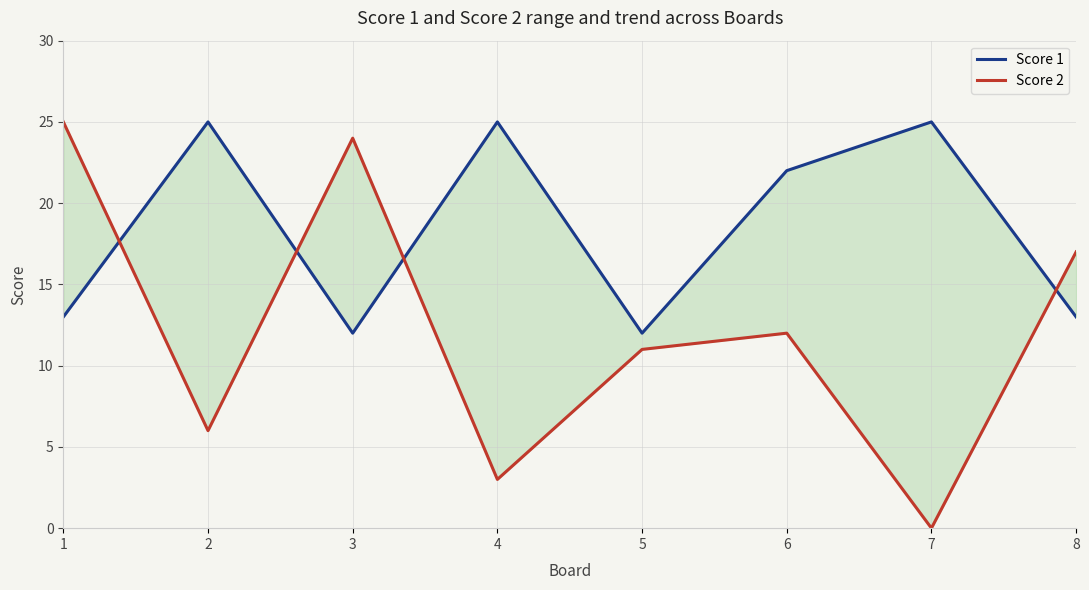

What is the difference between the Score 1 values at 8 and 3?

1